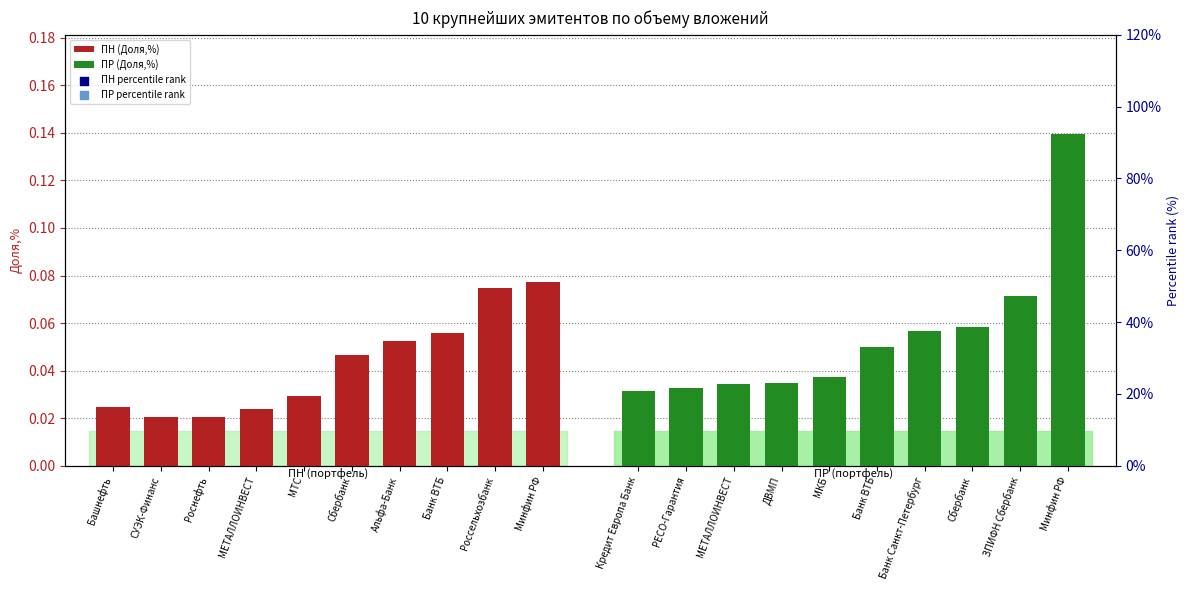

Is the value of ПН (Доля,%) at Сбербанк greater than the value of ПР percentile rank at Роснефть?

No